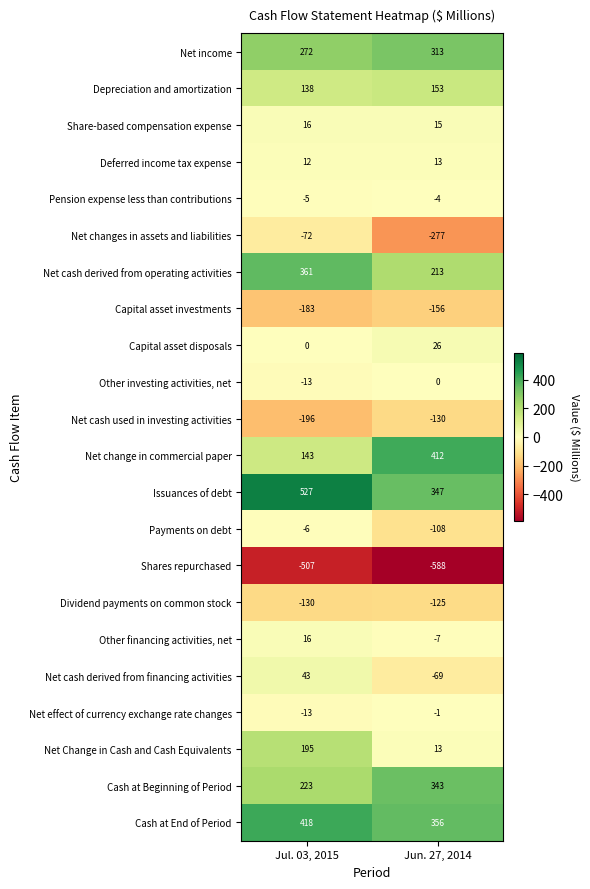

What is the sum of the Net change in commercial paper values at Jul. 03, 2015 and Jun. 27, 2014?

555